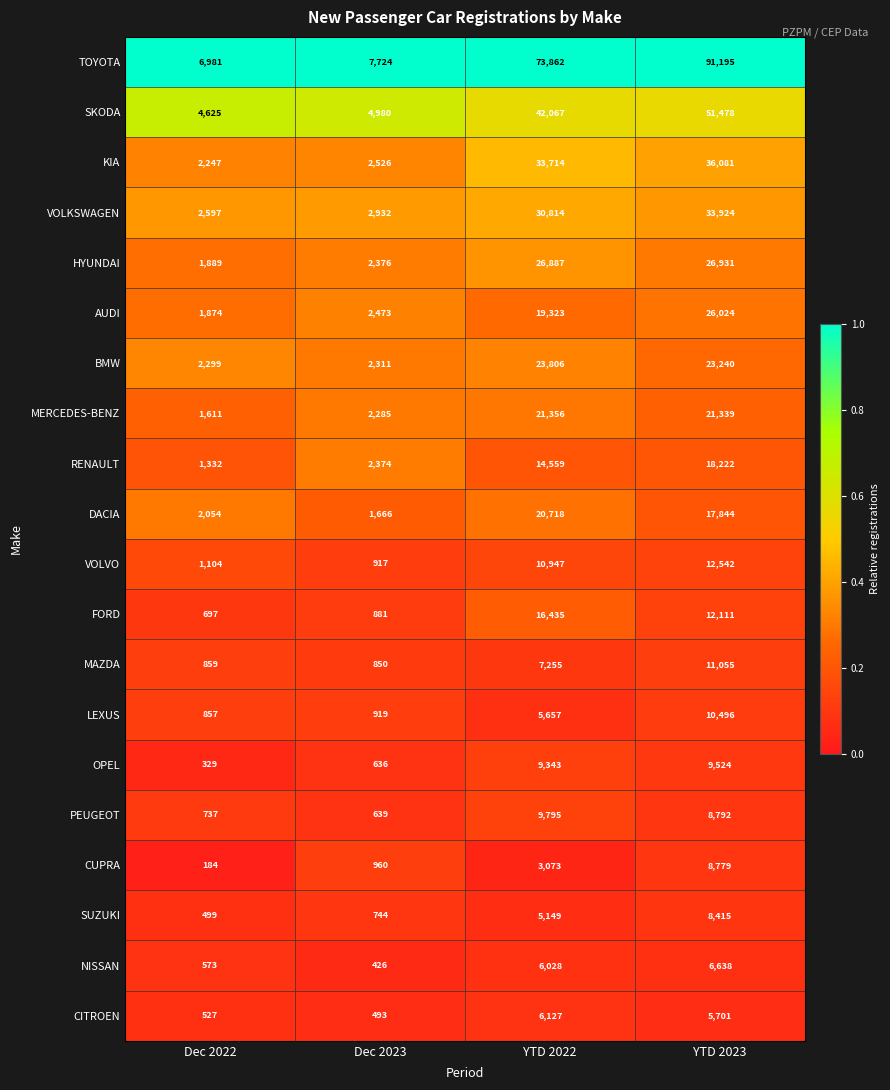

The value of PEUGEOT at YTD 2022 is 14555. True or false?

False